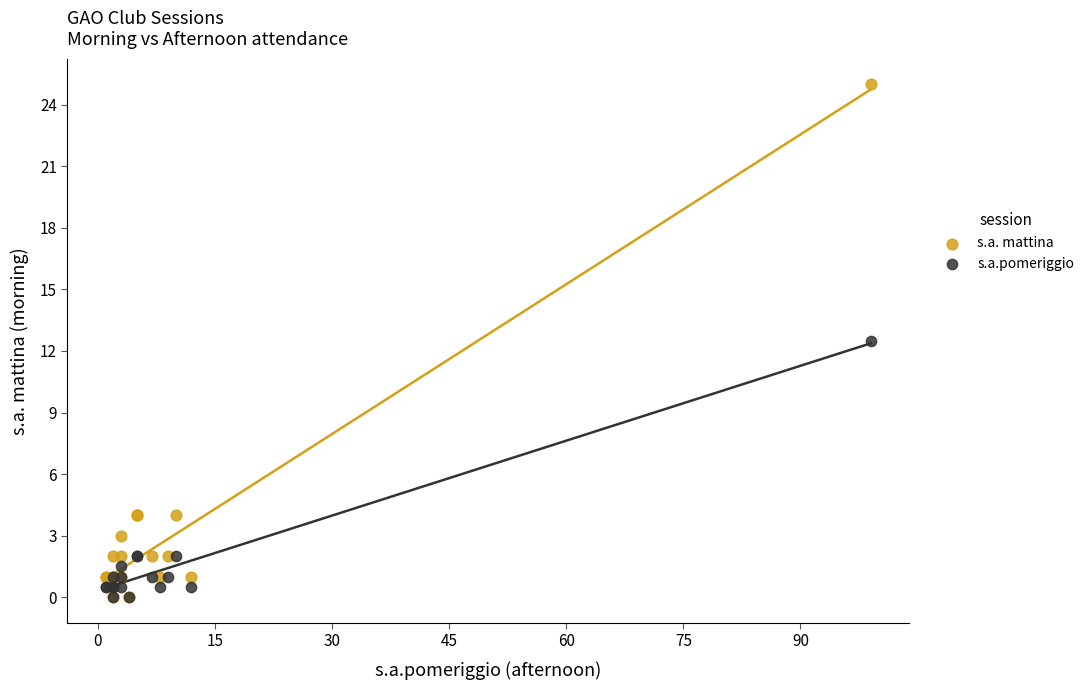

In the s.a. mattina series, what Y value is closest to 12?

4.0